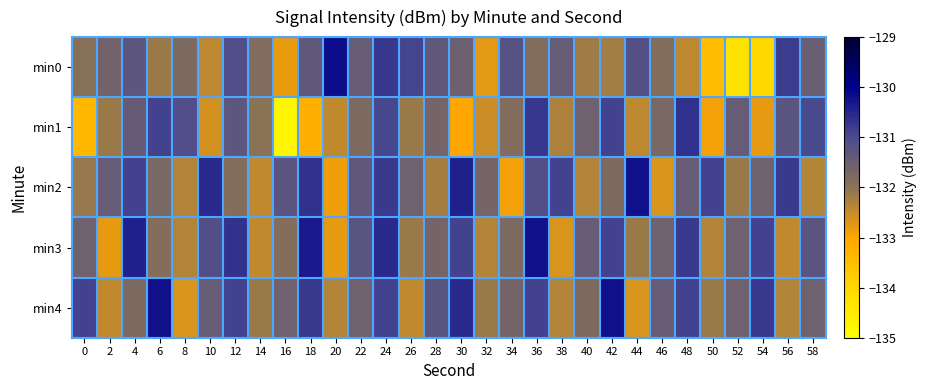

Rank the series by their maximum value, from highest to lowest.

min0, min2, min3, min4, min1